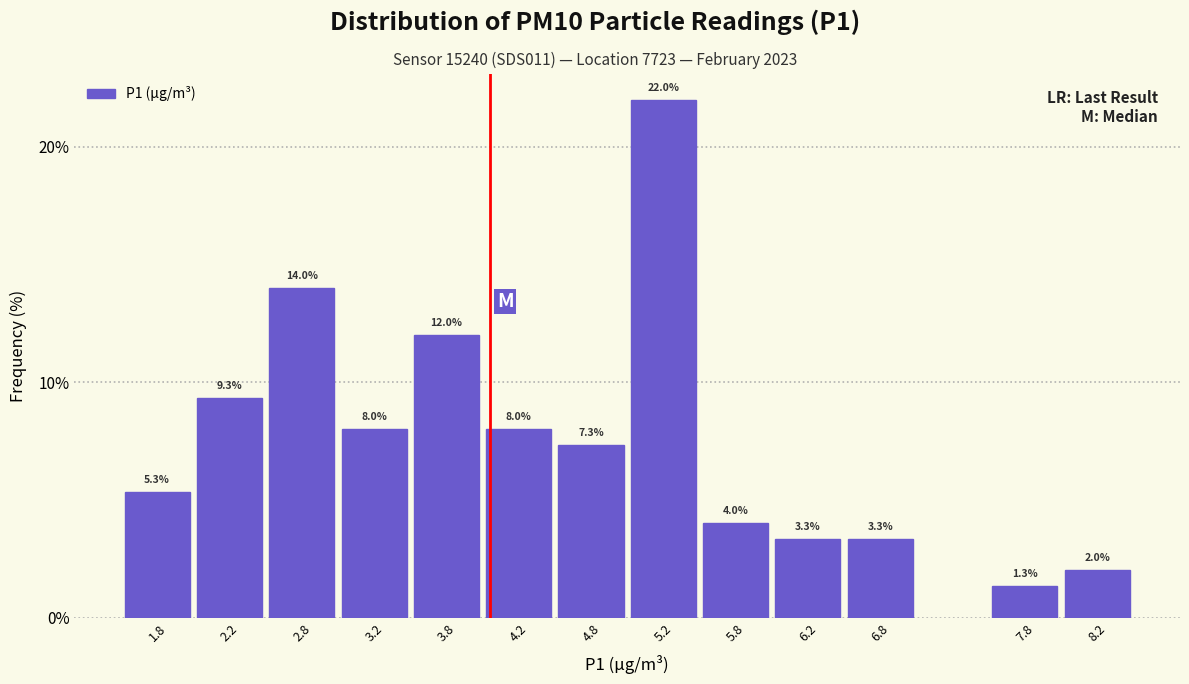

Reading right to left, transcribe all the data shown in this chart.

8.2=2.0	7.8=1.3	6.8=3.3	6.2=3.3	5.8=4.0	5.2=22.0	4.8=7.3	4.2=8.0	3.8=12.0	3.2=8.0	2.8=14.0	2.2=9.3	1.8=5.3